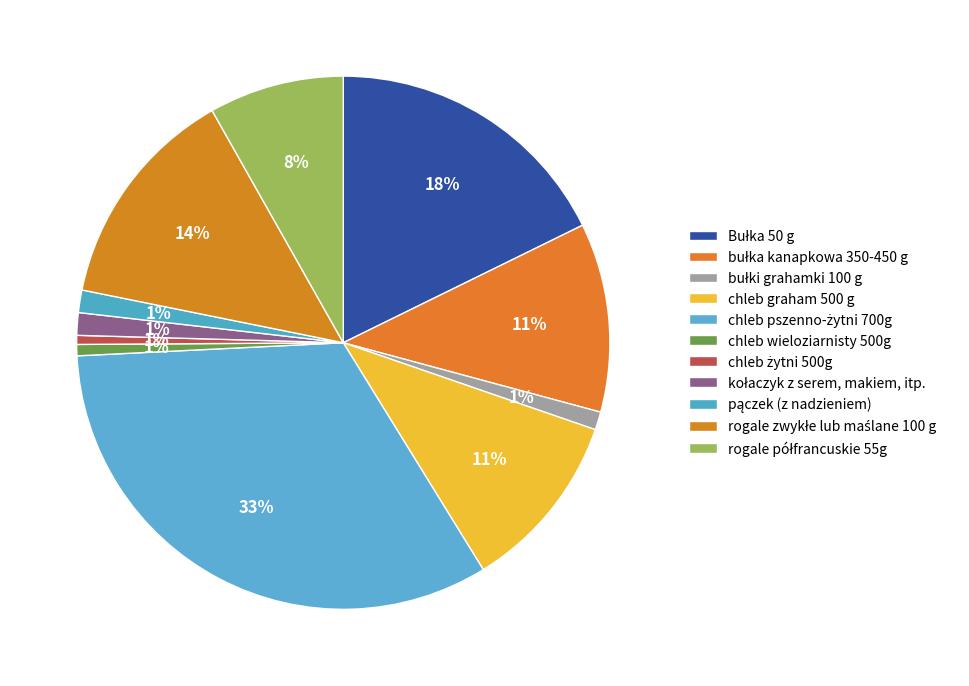

How many segments does this pie chart have?

11